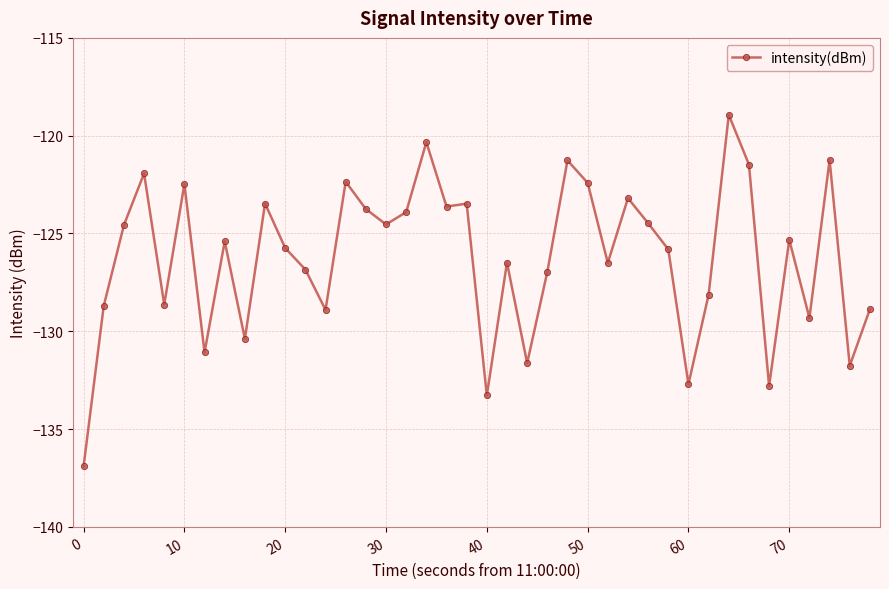

Is this an area chart (filled region under the line)?

No